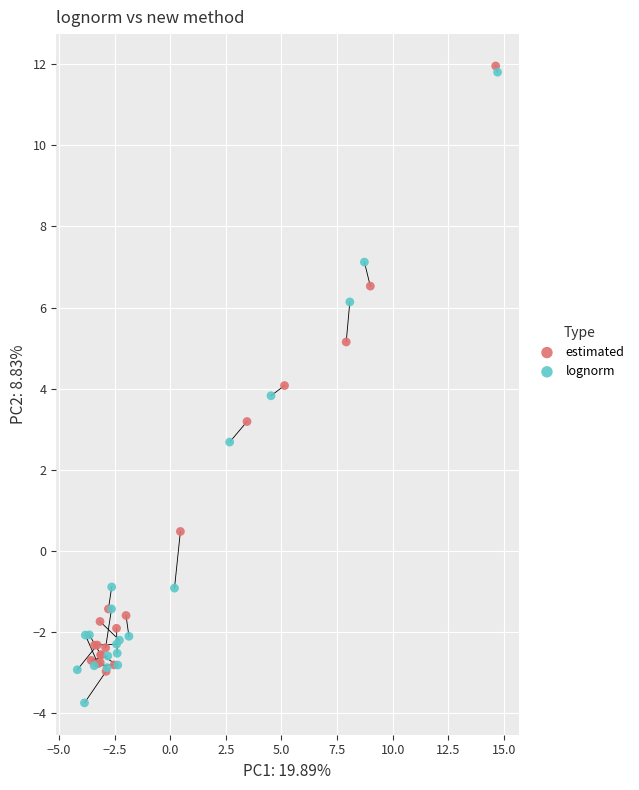

Which series reaches the minimum Y coordinate?

lognorm